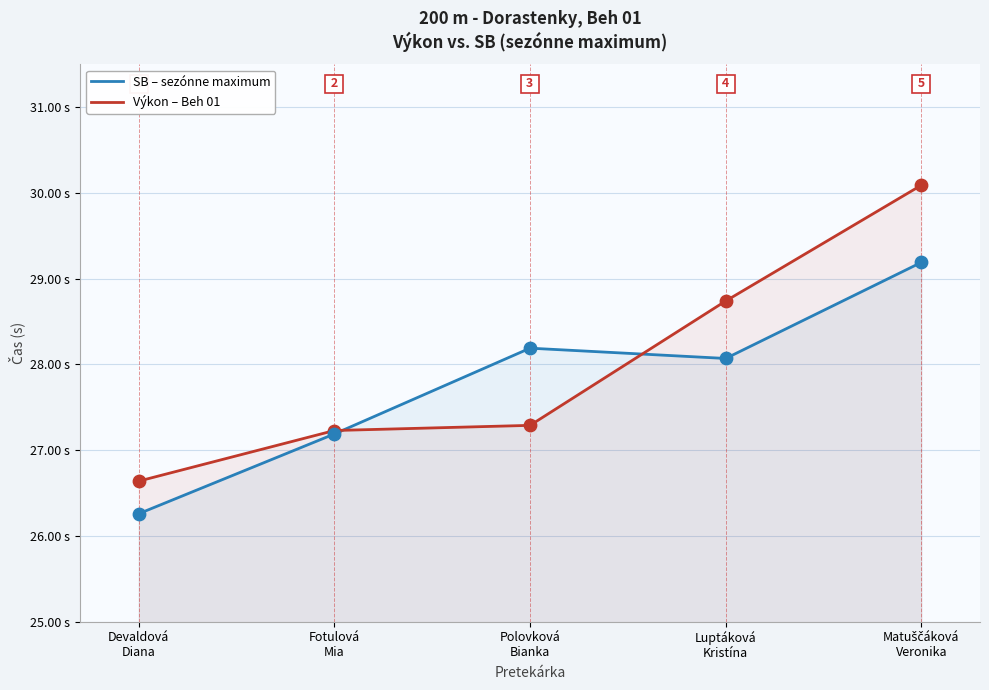

What is the total value across all series at Polovková
Bianka?

55.5